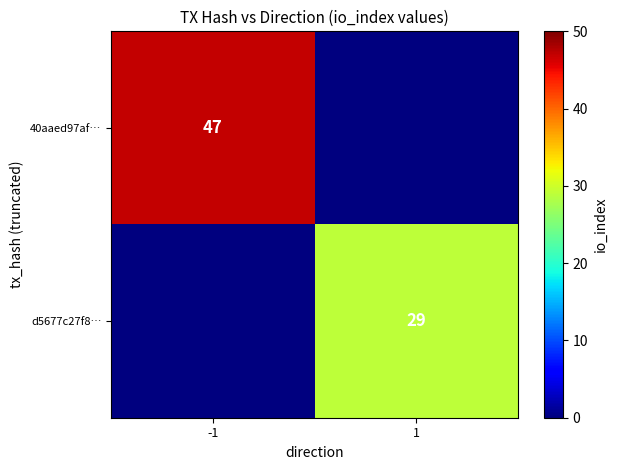

The value of 40aaed97af… at -1 is 61. True or false?

False